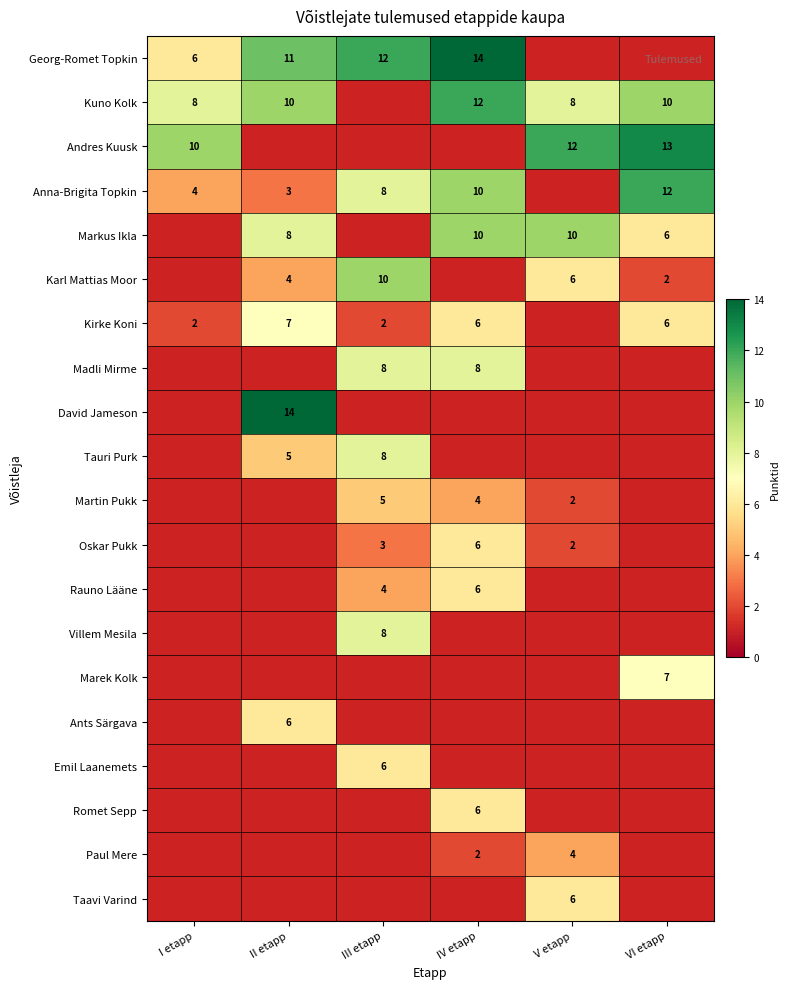

Is the value of Anna-Brigita Topkin at IV etapp greater than the value of Martin Pukk at V etapp?

Yes